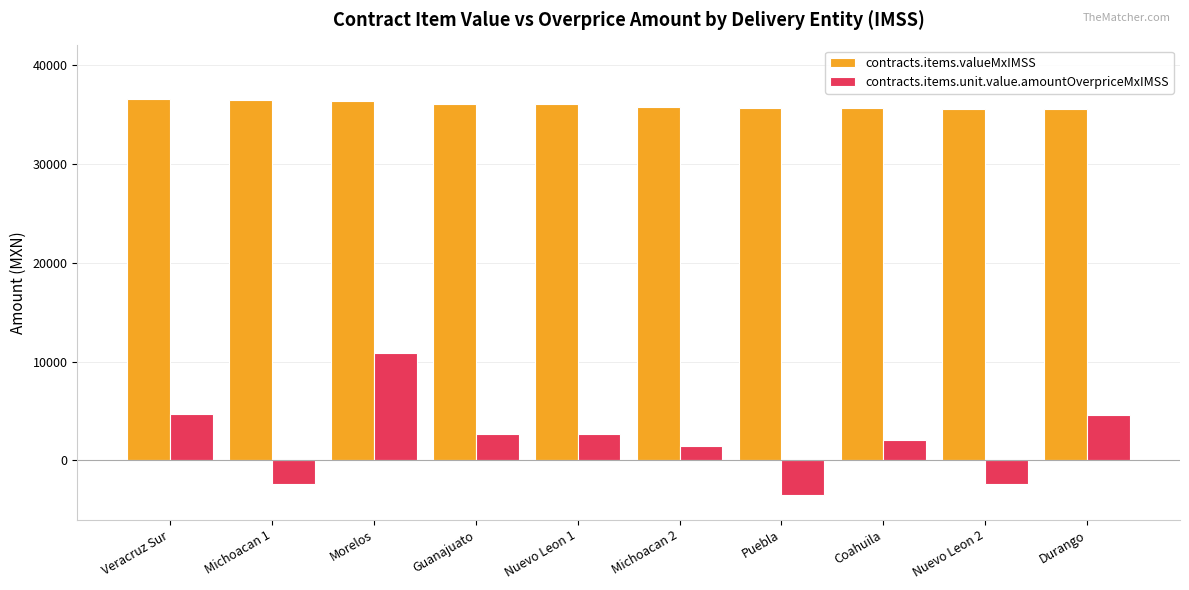

Which series changed the most between Veracruz Sur and Puebla?

contracts.items.unit.value.amountOverpriceMxIMSS